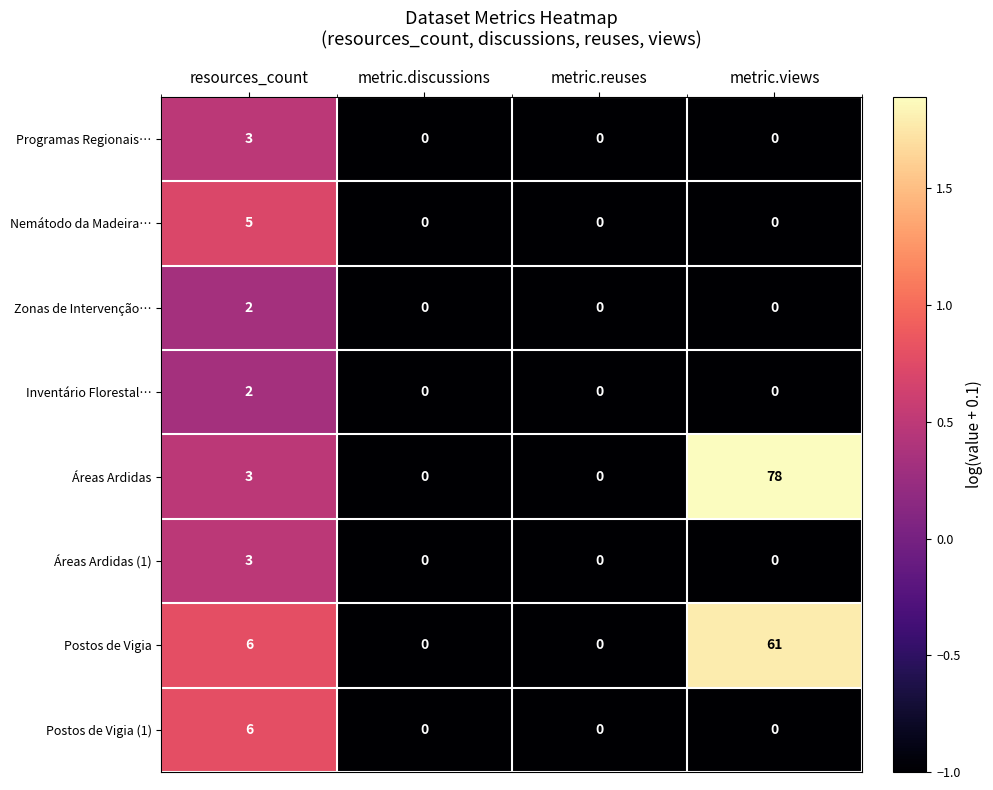

How many Áreas Ardidas (1) values are between 0 and 3?

4